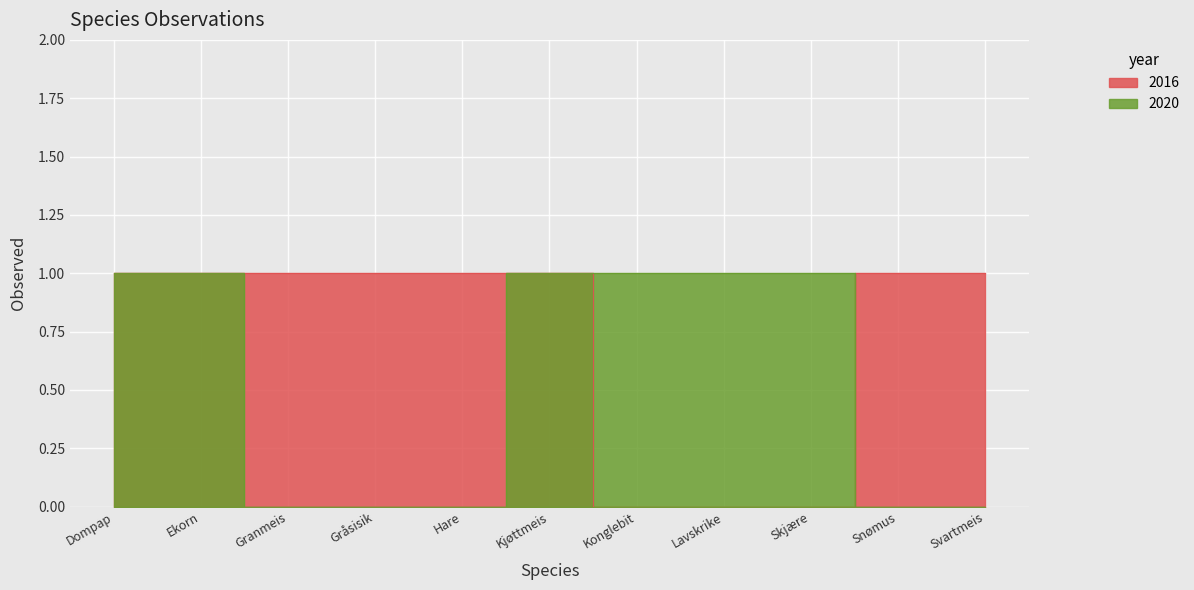

At which category is the sum across all series the highest?

Dompap